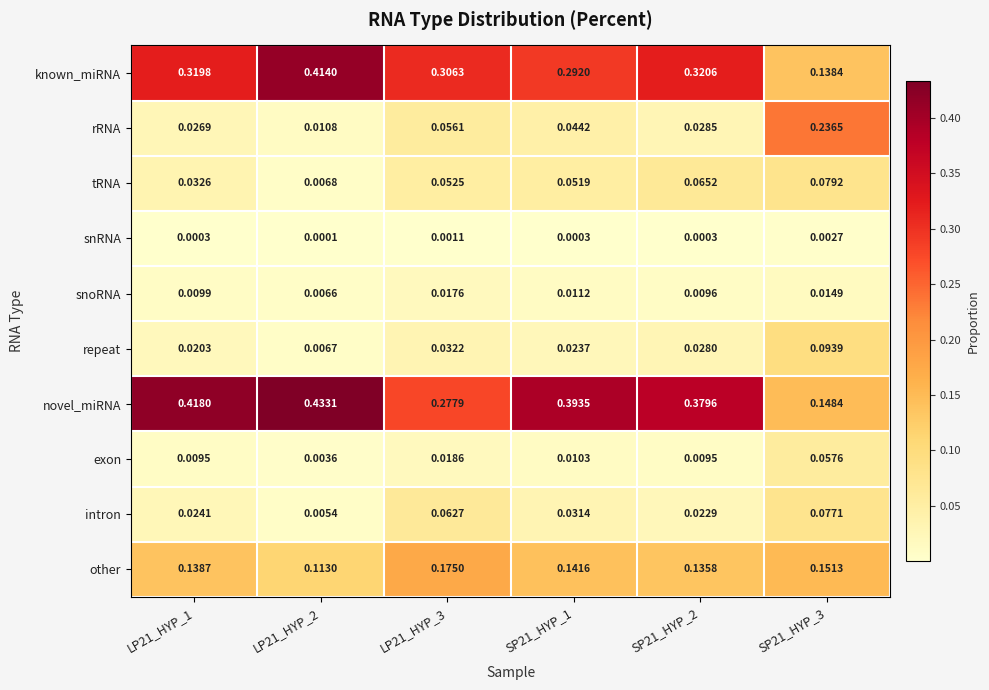

Which series has the largest range (max minus min)?

novel_miRNA